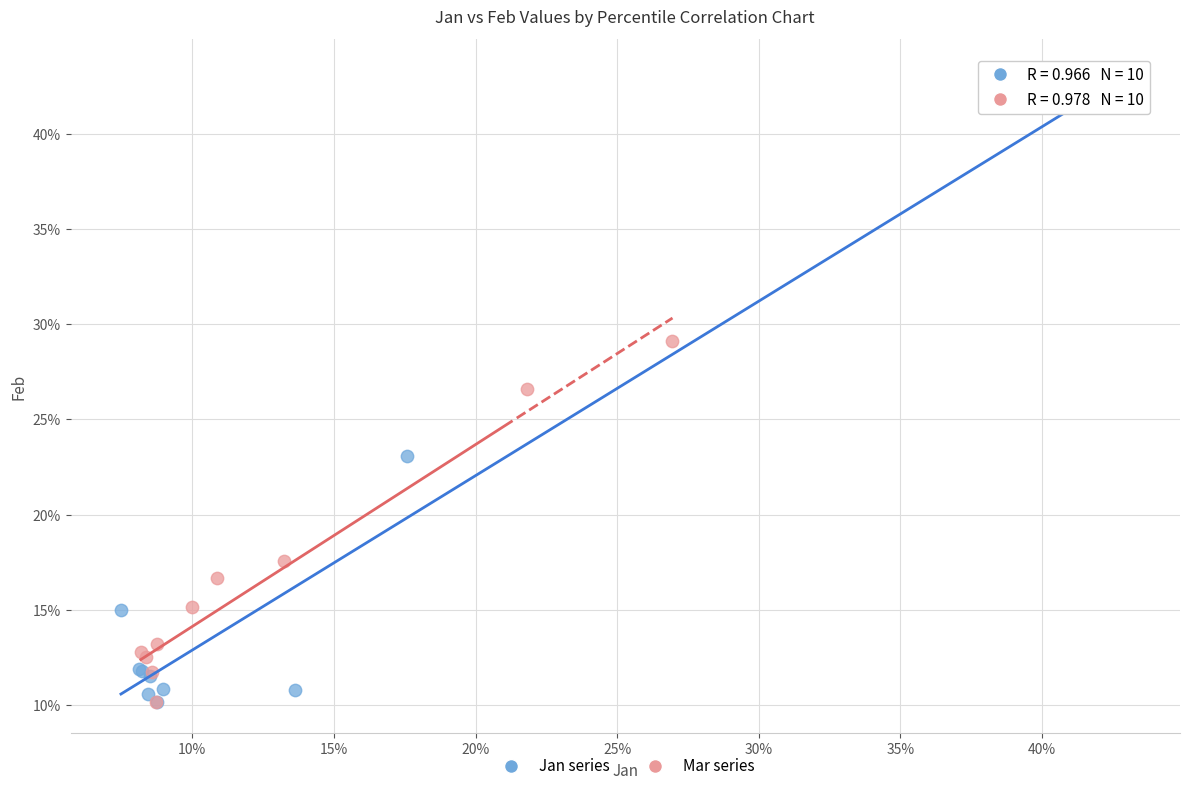

Which series contains the highest Y value?

Jan series